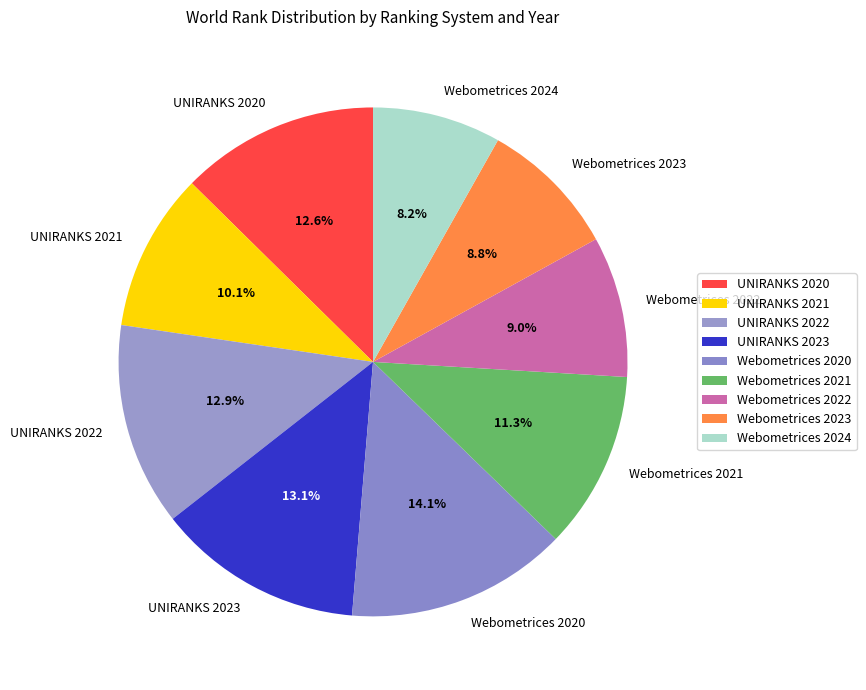

What percentage is the UNIRANKS 2021 slice, to the nearest percent?

10%